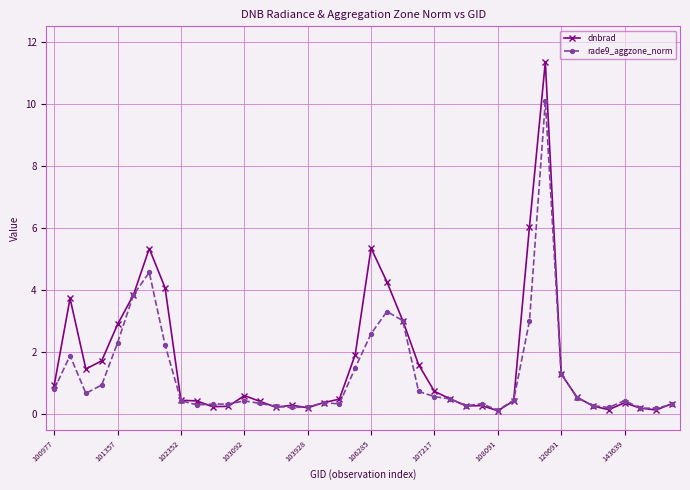

What is the maximum value for rade9_aggzone_norm?

10.1